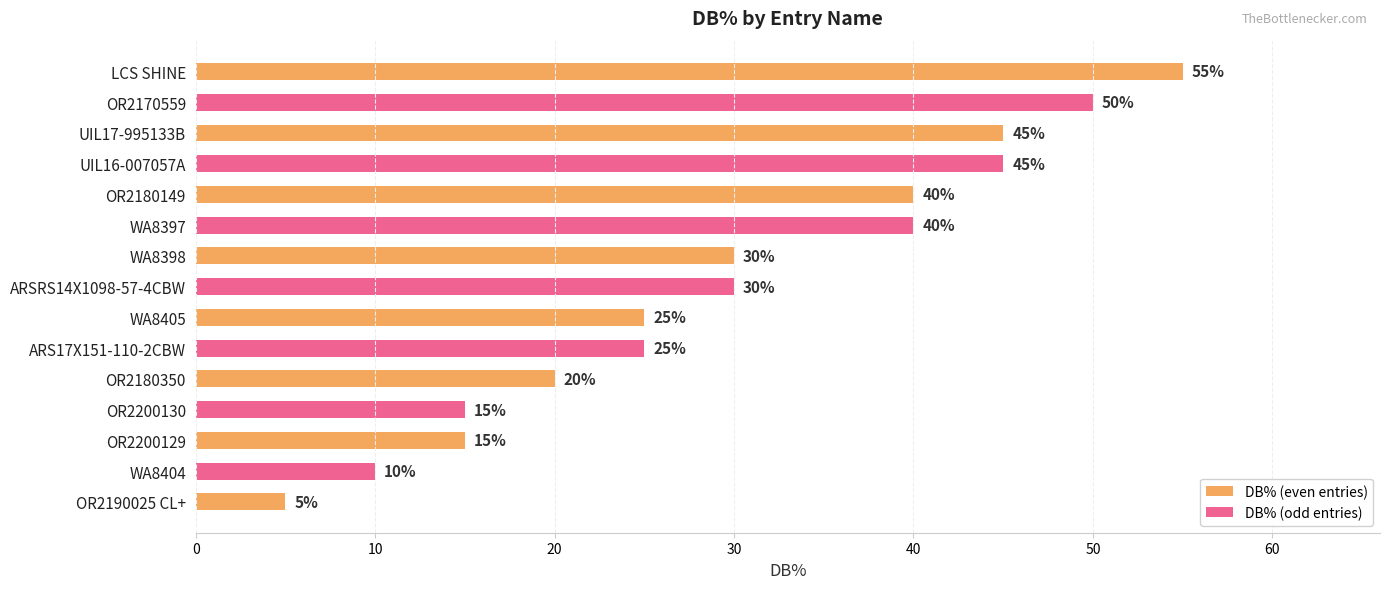

Does the chart contain stacked bars?

No